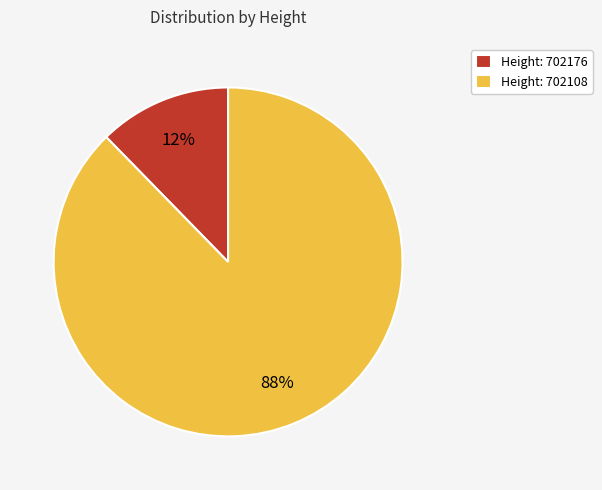

What percentage is the Height: 702108 slice, to the nearest percent?

88%